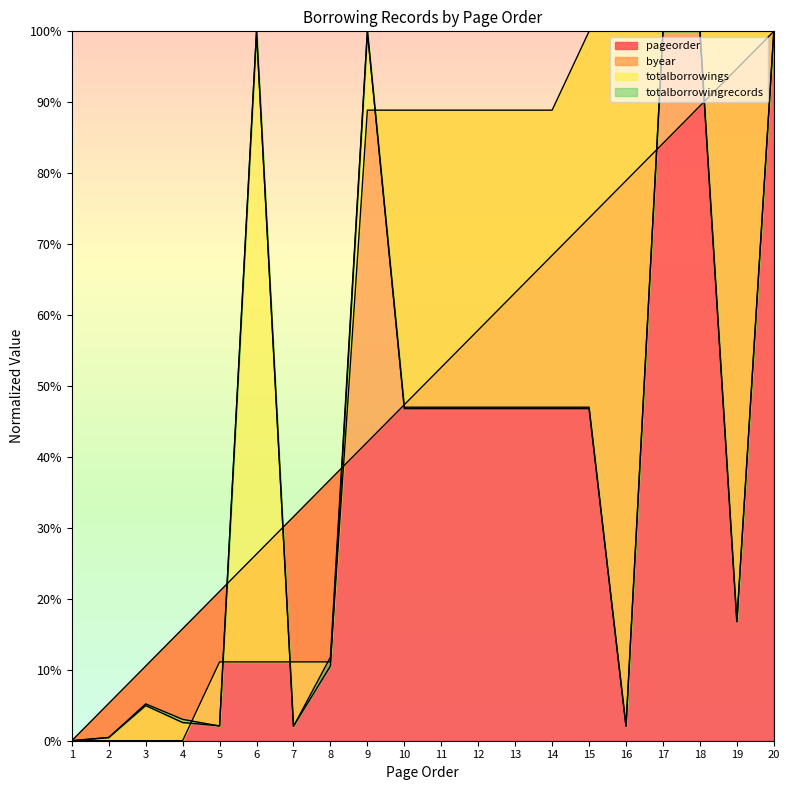

How many lines are shown in the chart?

4